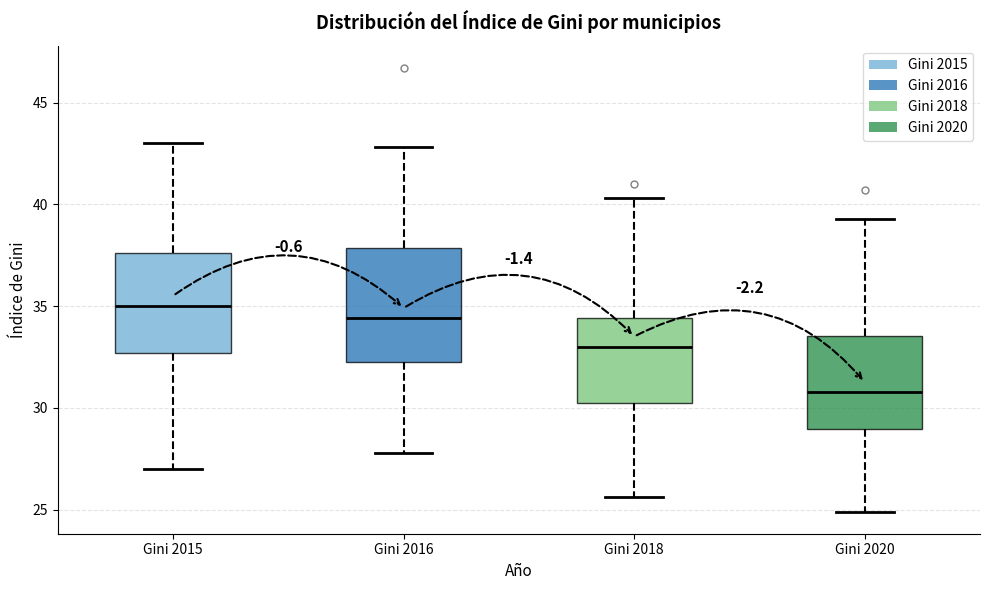

Which box has the lowest median line?

Gini 2020